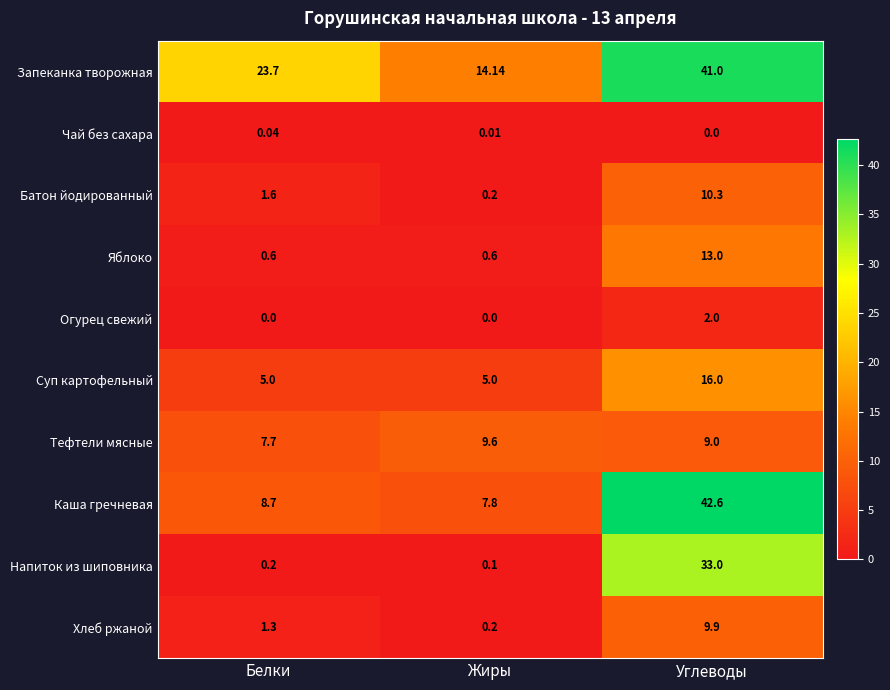

Is the value of Напиток из шиповника at Жиры greater than the value of Огурец свежий at Углеводы?

No